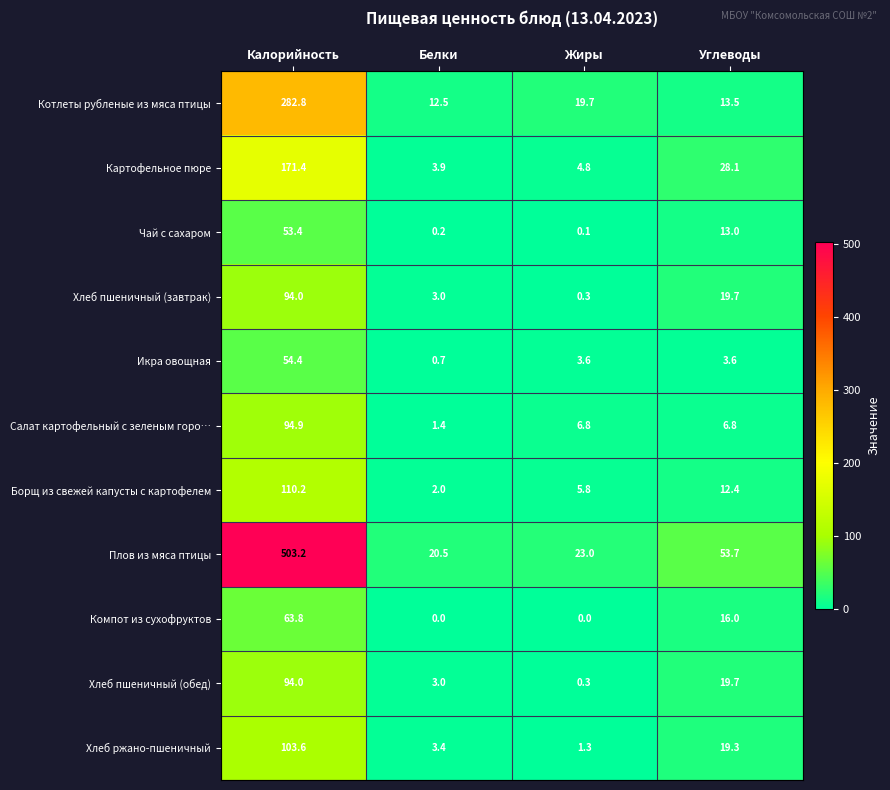

What is the difference between the highest and lowest values at Калорийность?

449.8